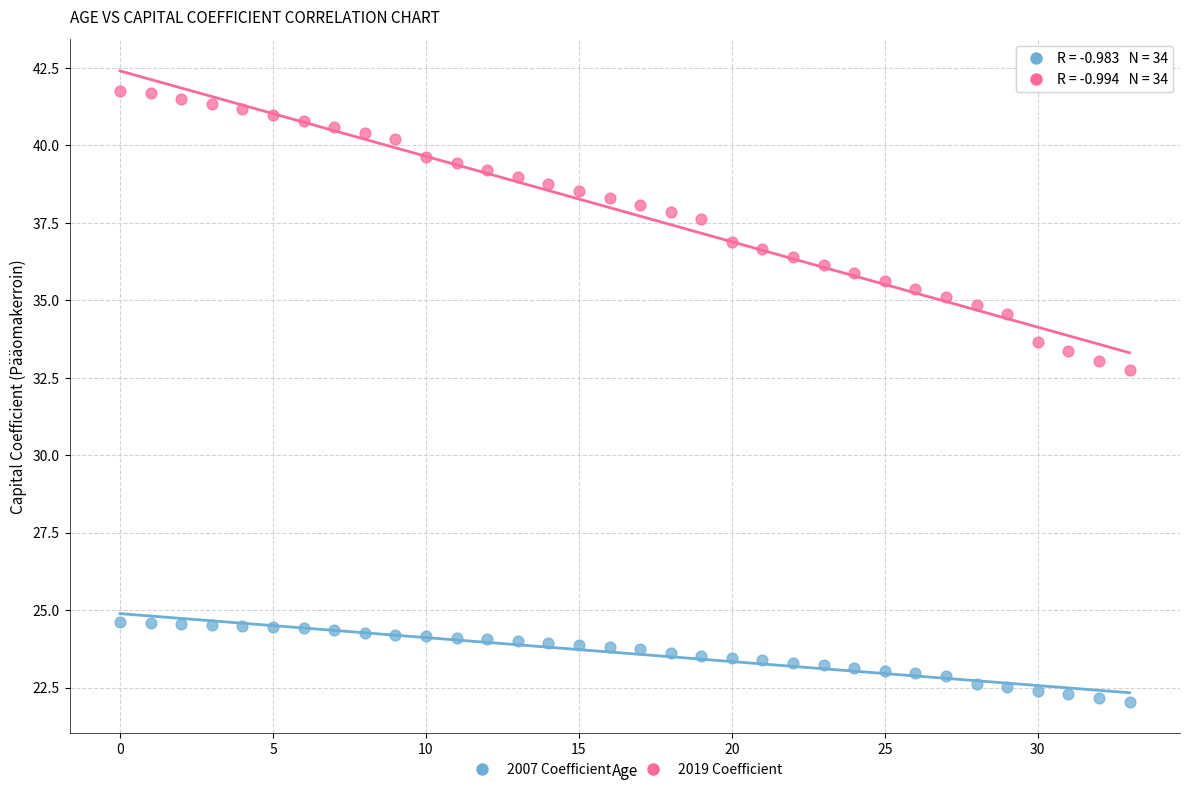

Which series contains the highest Y value?

2019 Coefficient